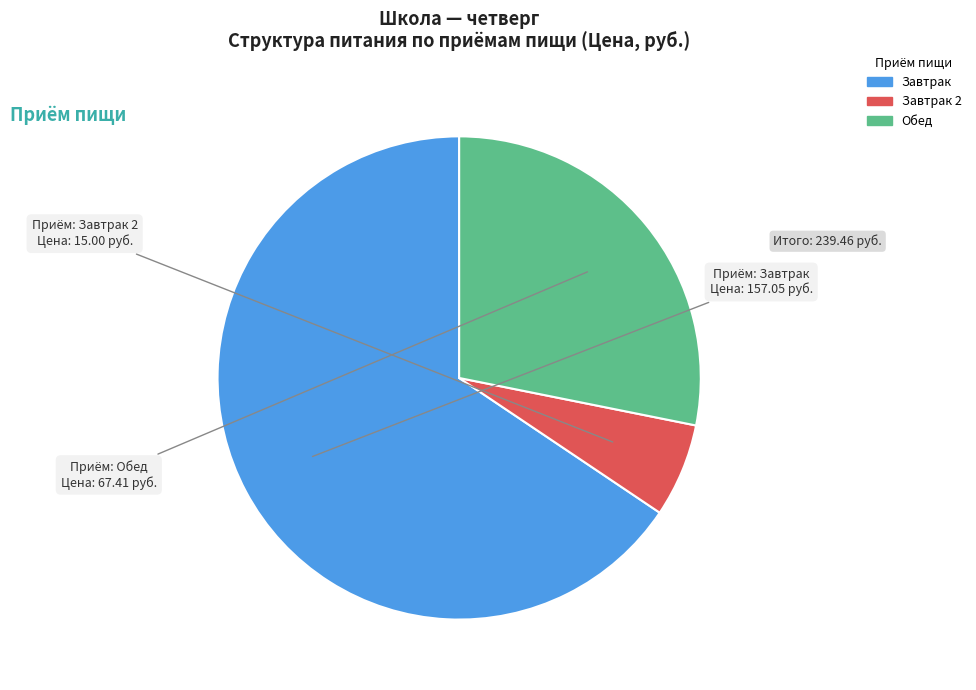

Is there a majority slice in this chart?

Yes